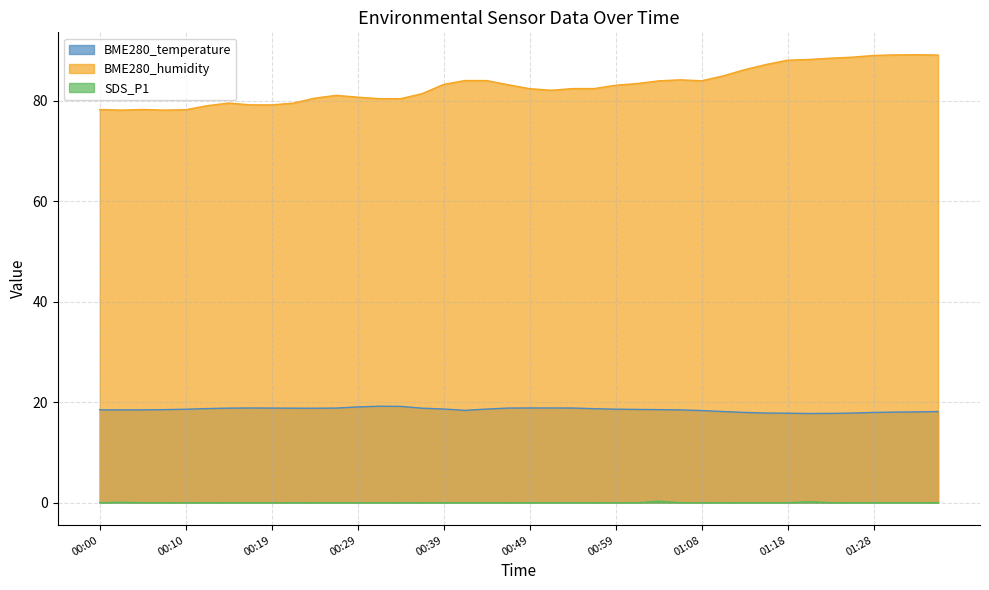

Rank the series by their maximum value, from highest to lowest.

BME280_humidity, BME280_temperature, SDS_P1